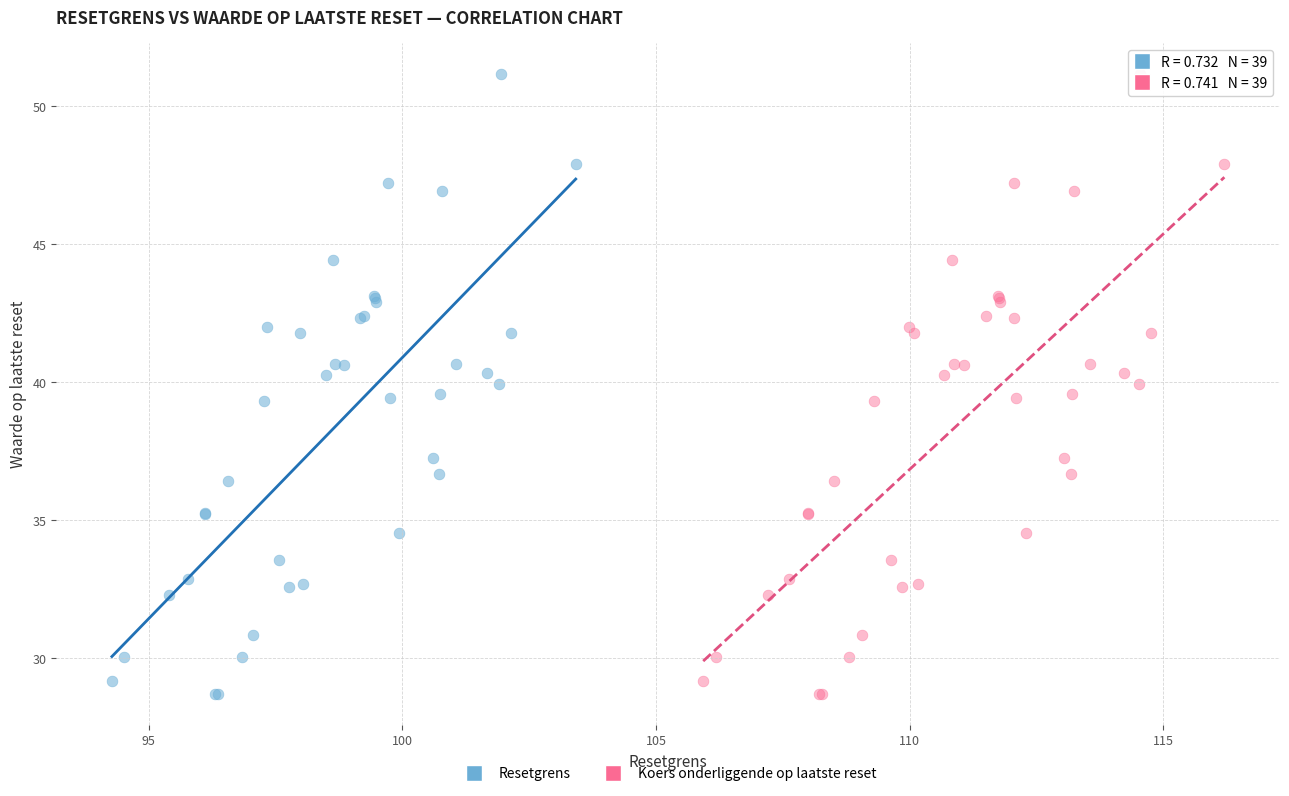

What are all the series names shown in the legend?

Resetgrens, Koers onderliggende op laatste reset